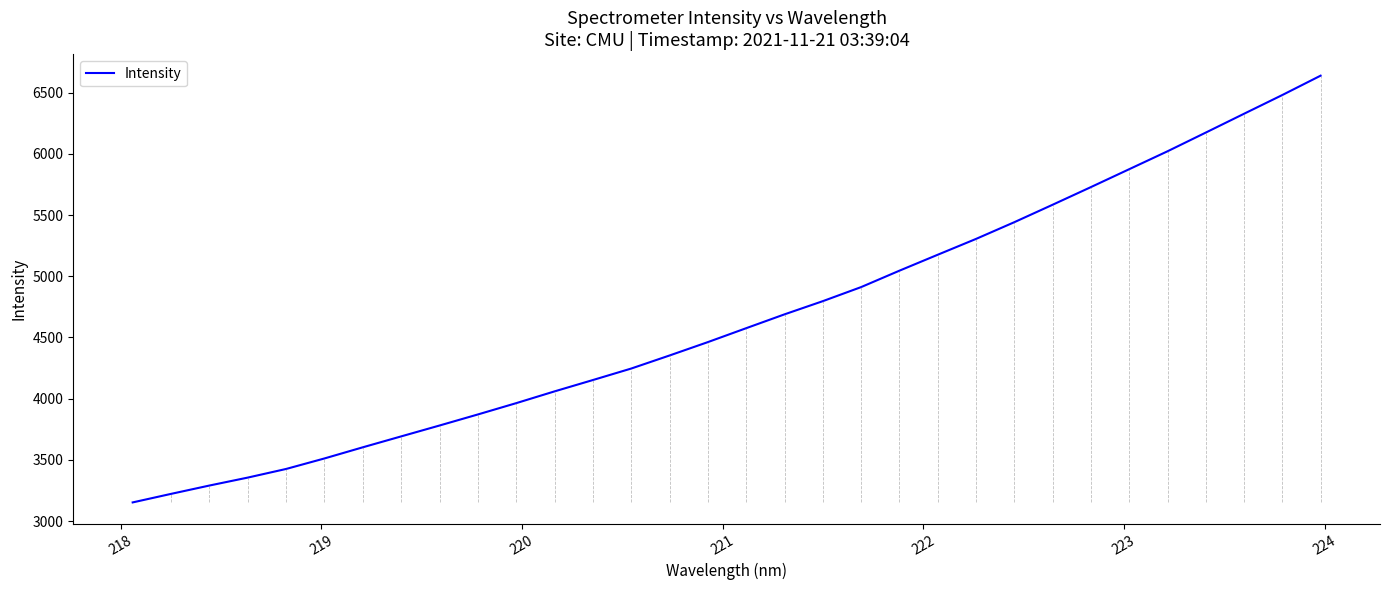

What is the minimum value shown in the chart?

3152.1